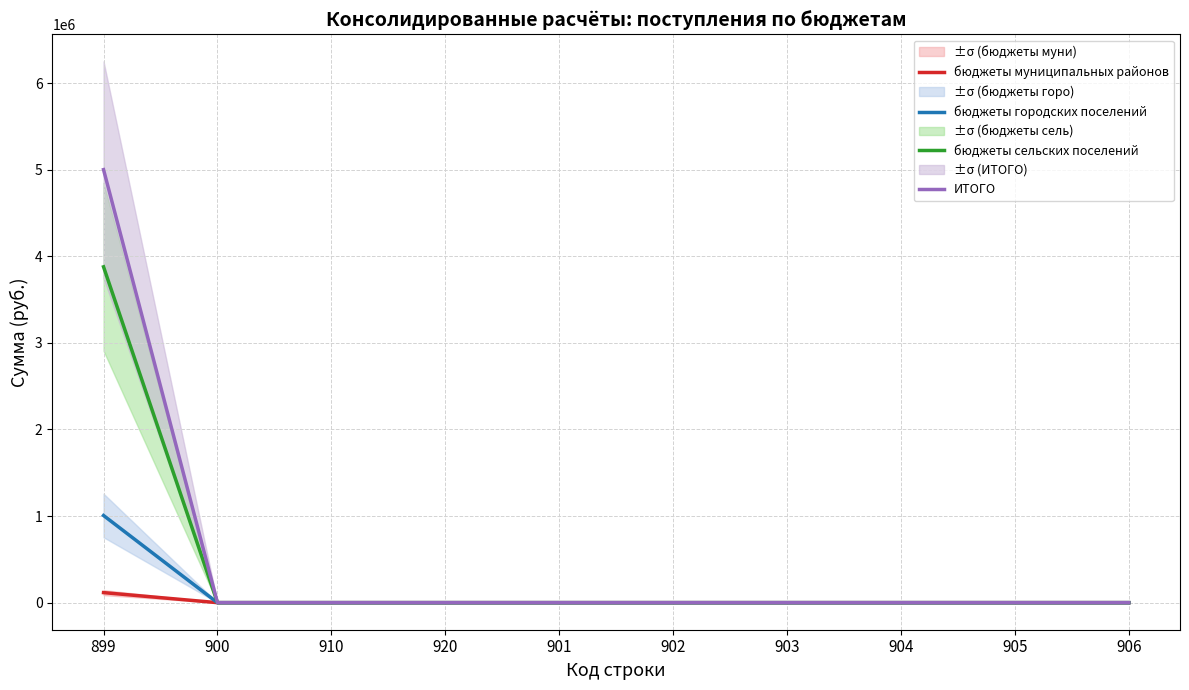

What are all the series names shown in the legend?

бюджеты муниципальных районов, бюджеты городских поселений, бюджеты сельских поселений, ИТОГО